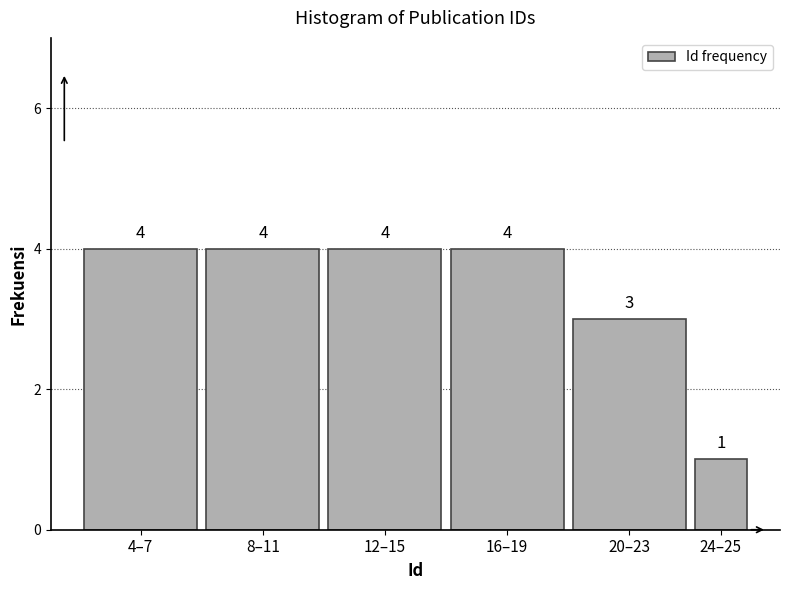

Reading right to left, transcribe all the data shown in this chart.

24–25=1	20–23=3	16–19=4	12–15=4	8–11=4	4–7=4